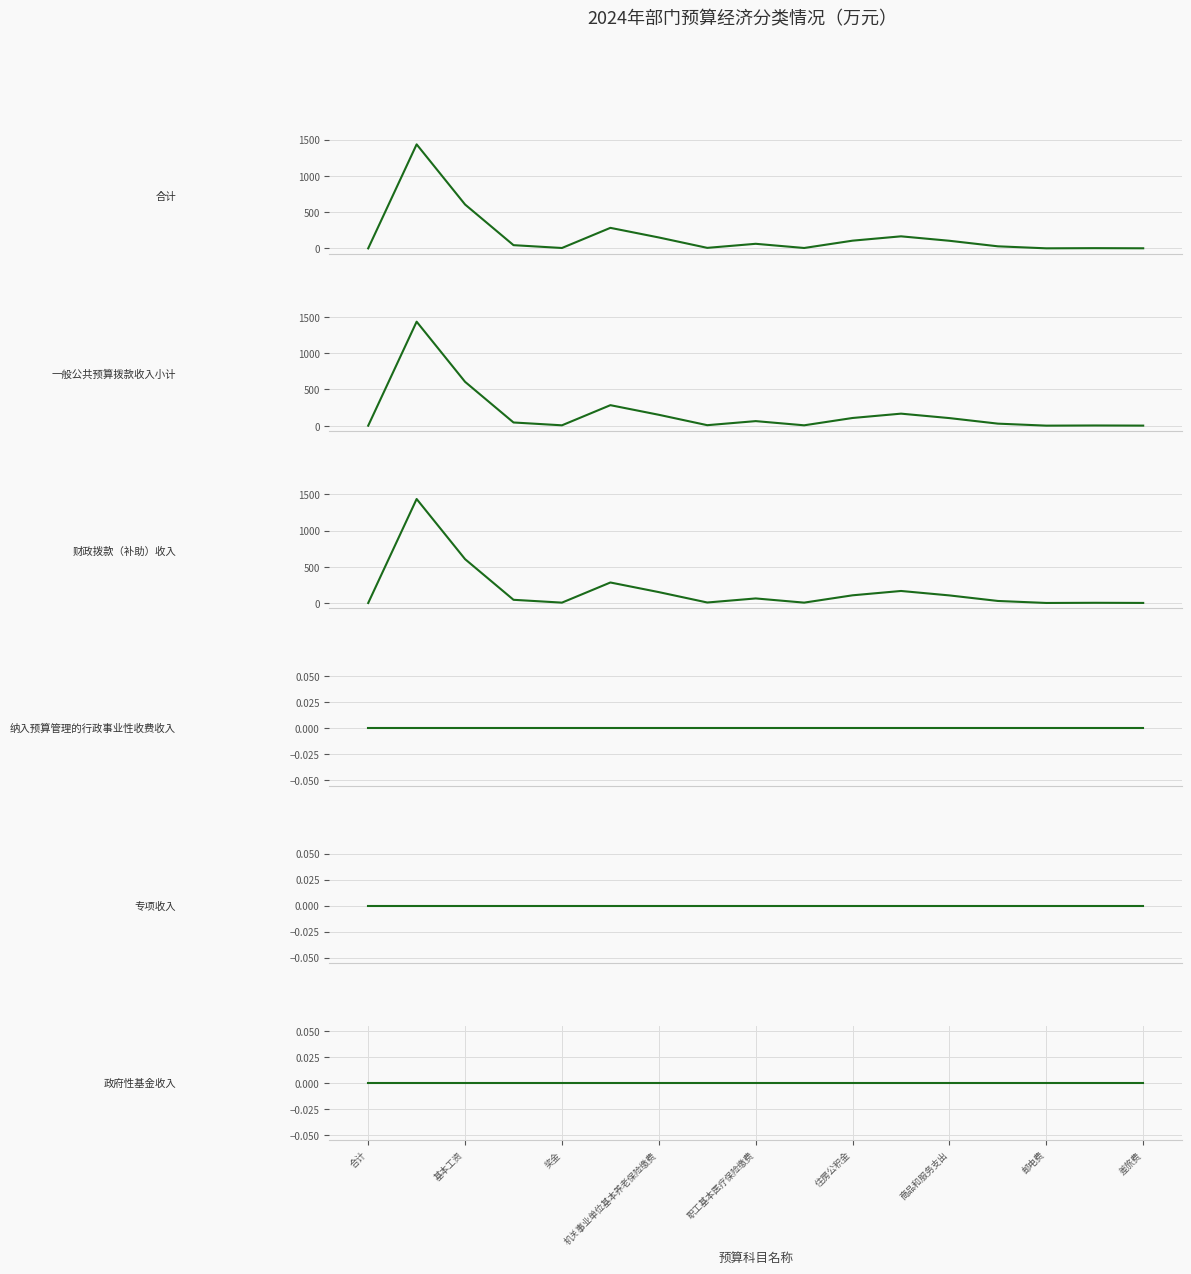

True or false: 专项收入 has more than 2 points higher than both neighbors.

False